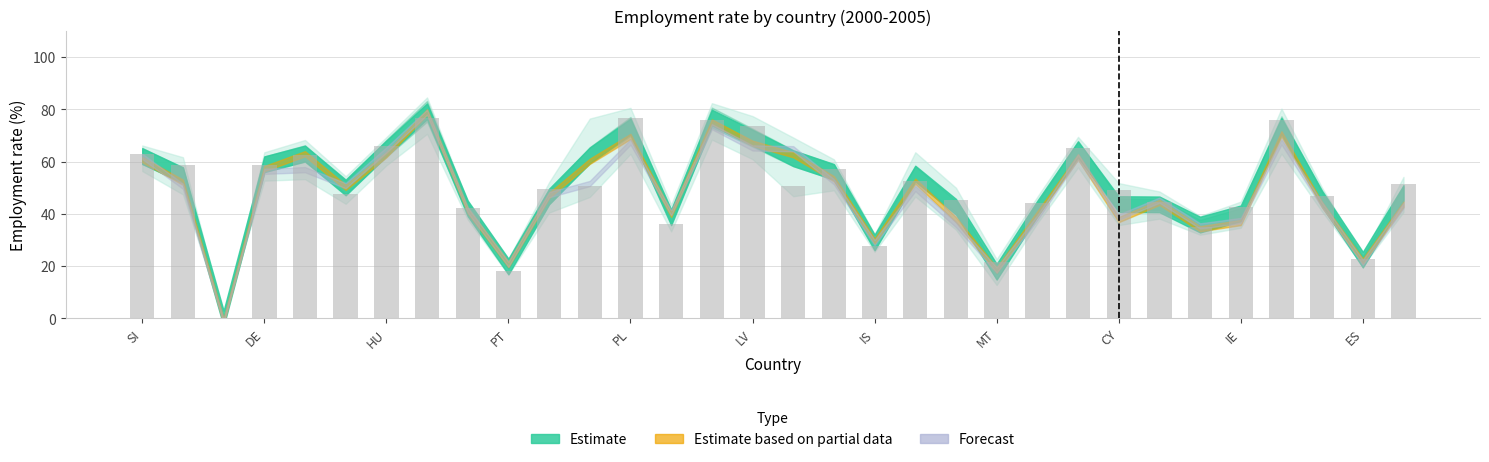

What is the sum of all values?

1589.6